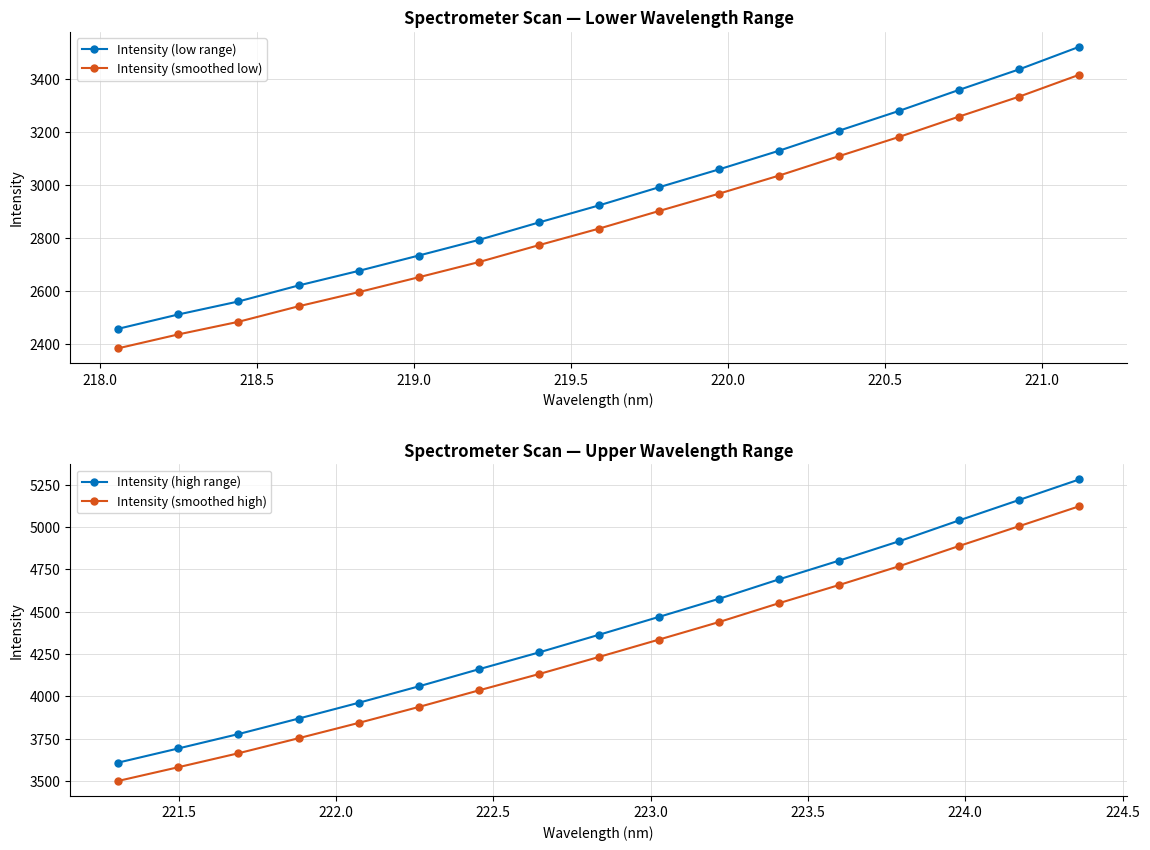

True or false: Intensity (smoothed low) and Intensity (low range) intersect in this chart.

False